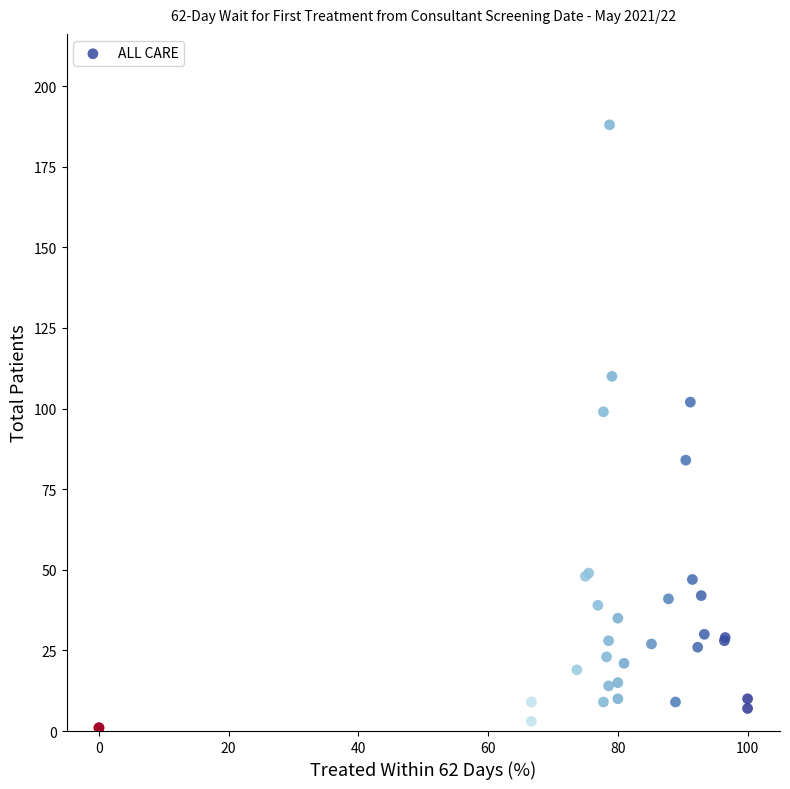

What Y value in the scatter plot is closest to 94?

99